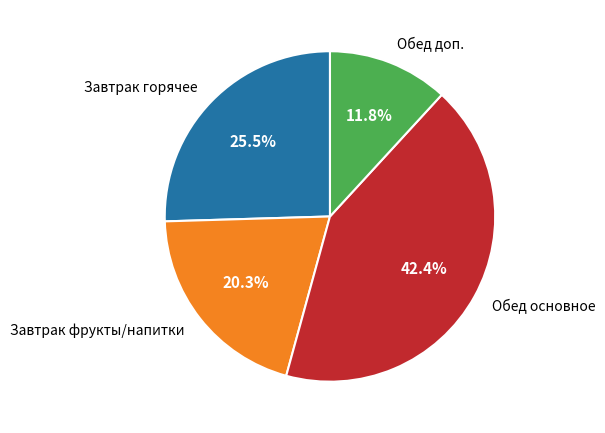

Approximately how many times larger is the value at Завтрак горячее compared to Обед доп.?

2.2